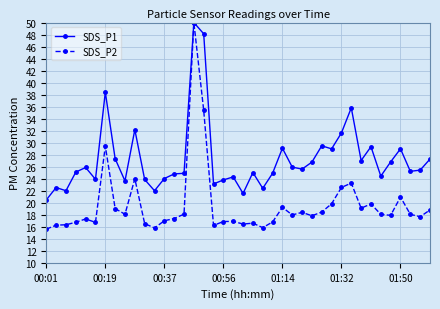

How many lines are shown in the chart?

2